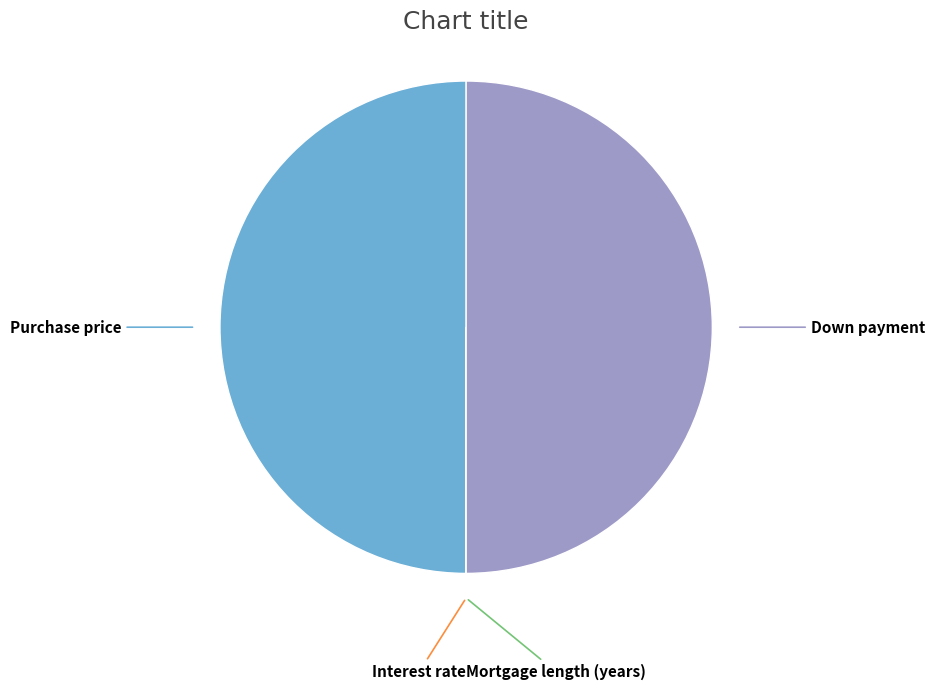

Count the number of slices in the pie.

4